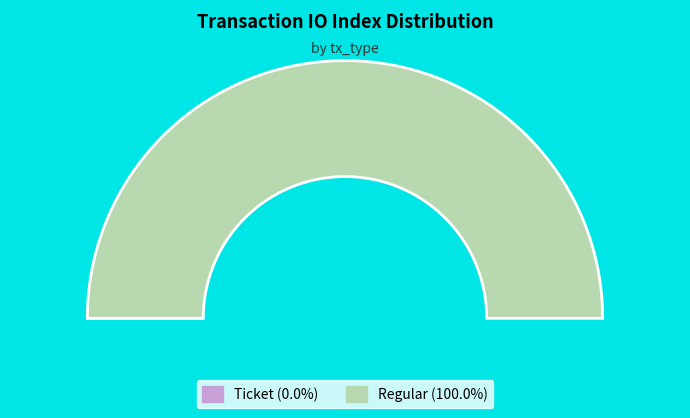

Which has a higher value, Ticket or Regular?

Regular